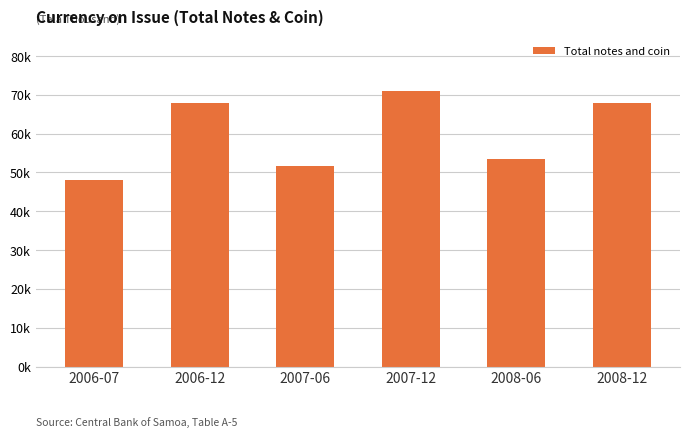

What is the label of the 1st bar from the right?

2008-12